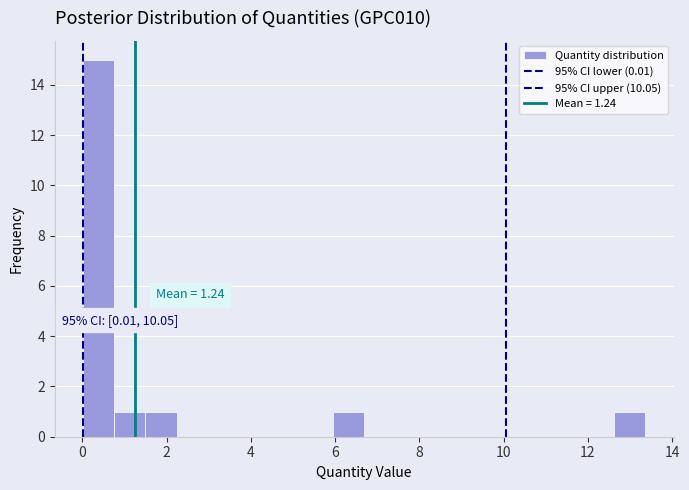

Around what value on the x-axis is the tallest bar? Give the approximate position of its centre, as read against the axis.

0.4